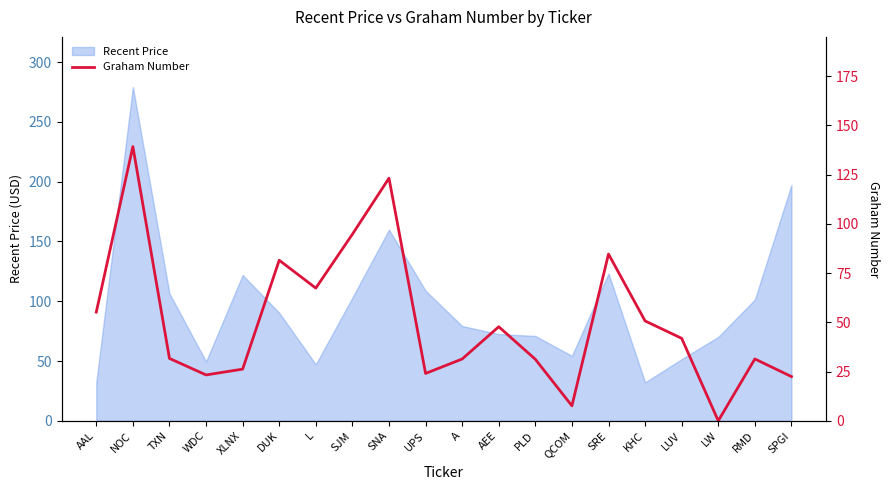

Read the value at QCOM.

7.6